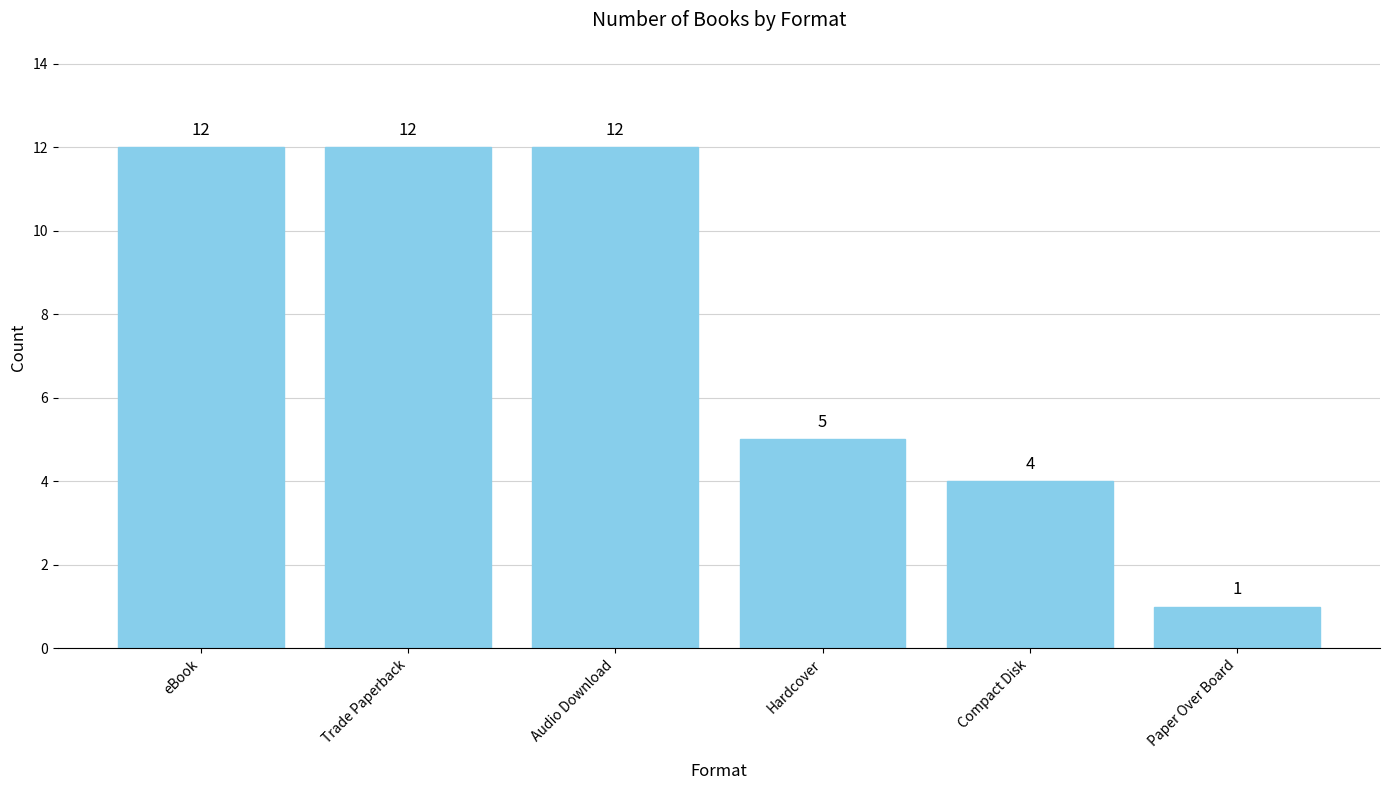

True or false: the data shows 16 at eBook.

False